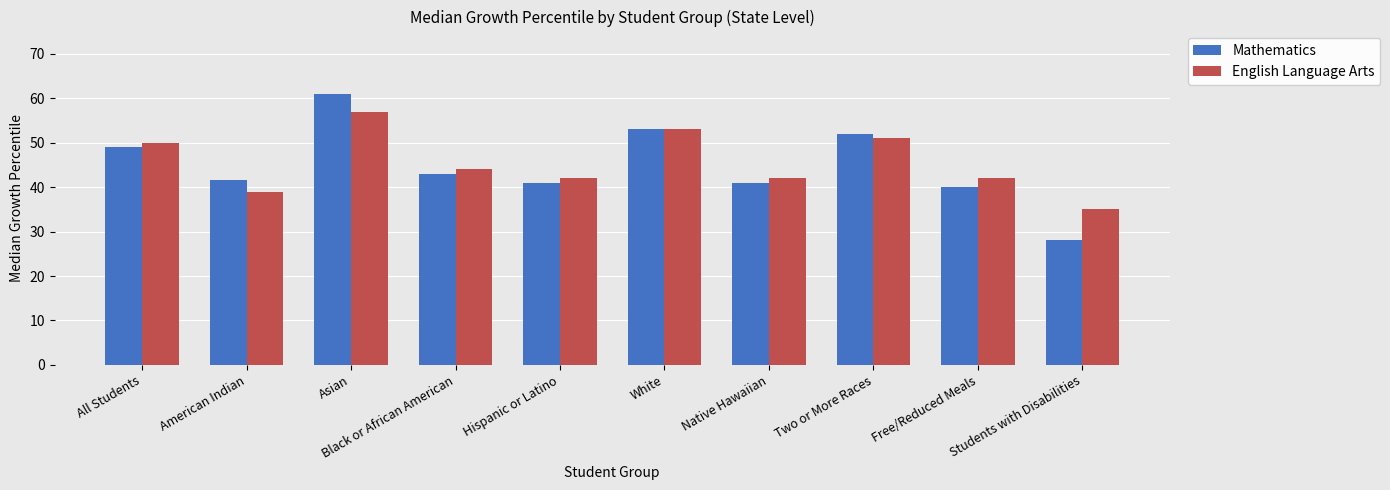

What is the label of the 5th bar from the right?

White